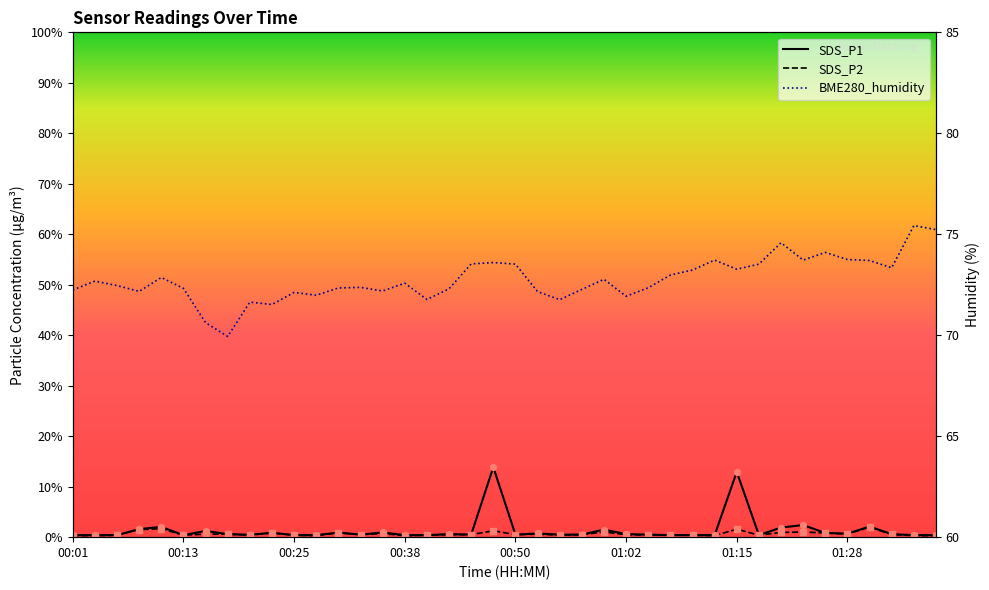

What are all the series names shown in the legend?

SDS_P1, SDS_P2, BME280_humidity